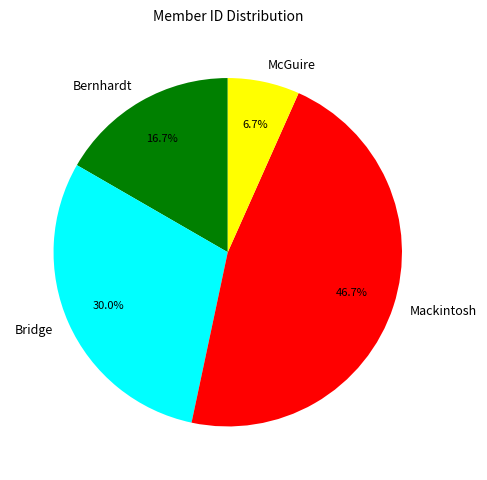

How much of the chart is everything except Mackintosh?

53.3%